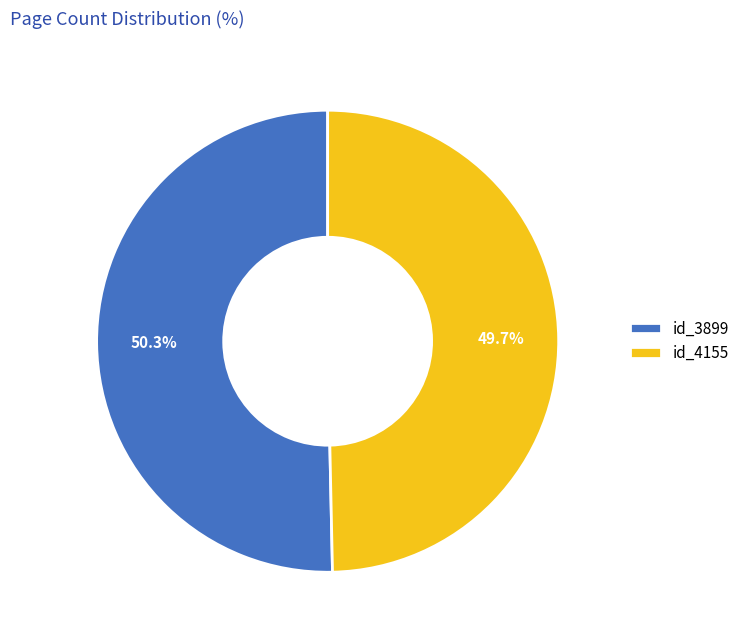

How much of the chart is everything except id_3899?

49.7%